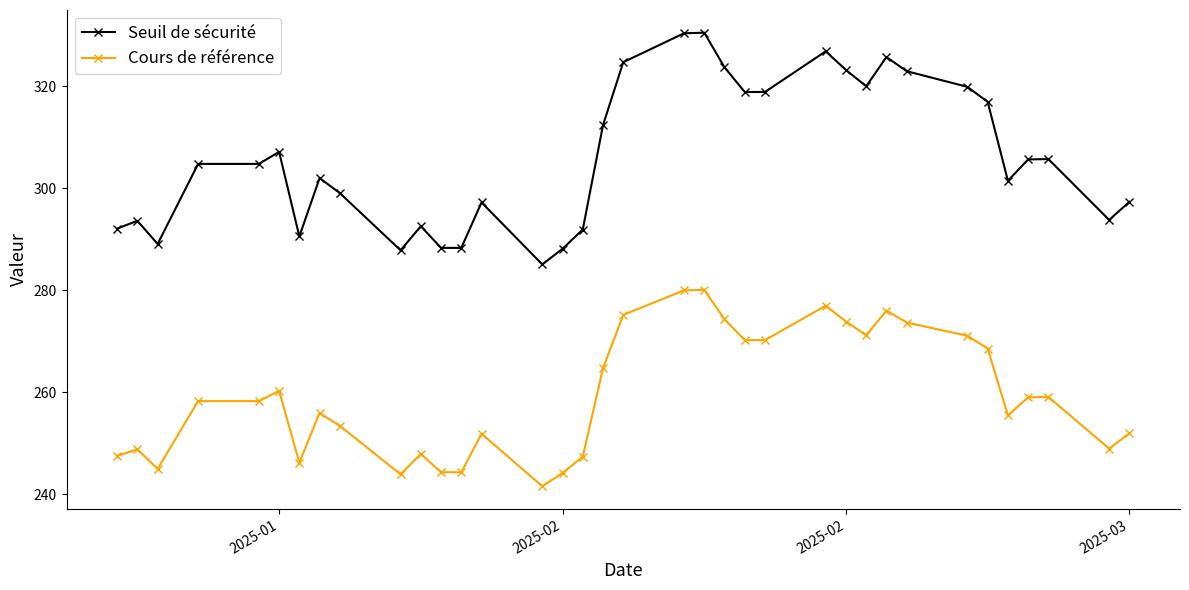

Which series has the widest spread of values?

Seuil de sécurité